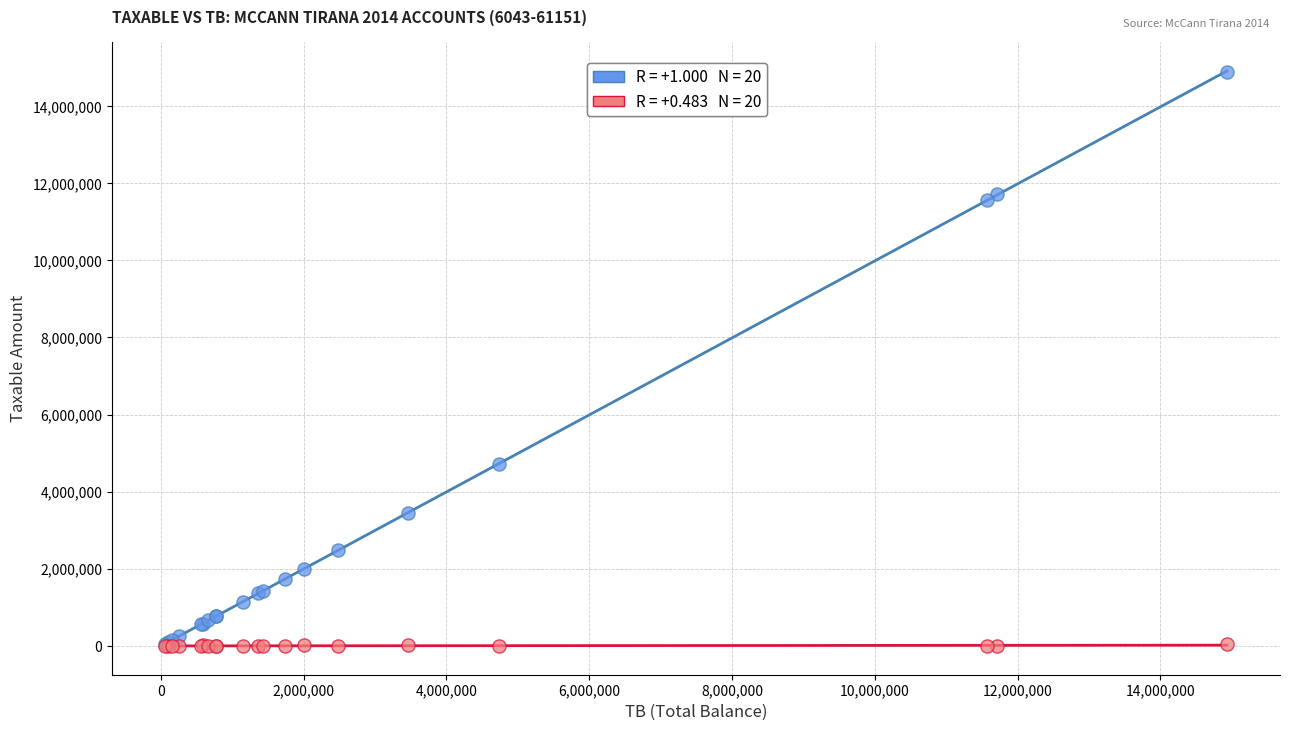

Across all series, what Y value is closest to 7443929?

4731146.9